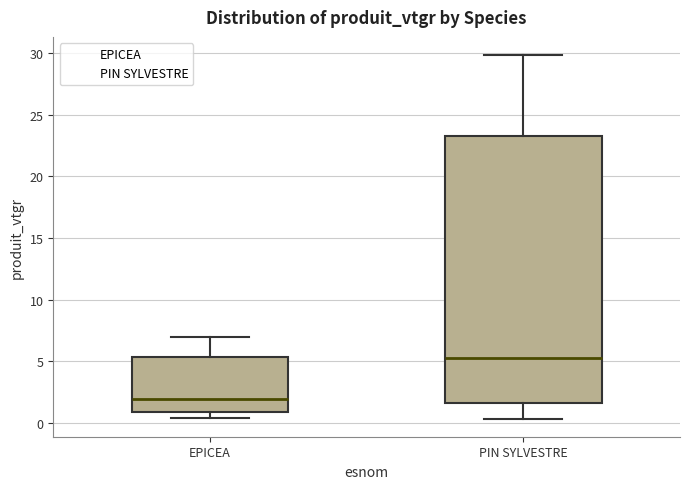

Reading left to right, read every box against the y-axis: the position of its median line, the range the box covers, and the ends of its whiskers. The values are not printed on the chart, so give them approximately, as read against the axis.

EPICEA: median 2.0, box 1.0 to 5.5, whiskers 0.5 to 7.0
PIN SYLVESTRE: median 5.5, box 1.5 to 23.5, whiskers 0.5 to 30.0